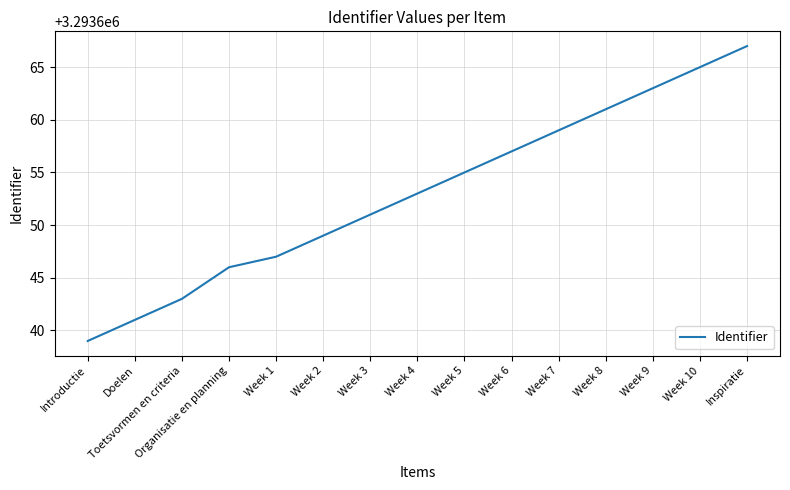

What is the smallest value displayed?

3293639